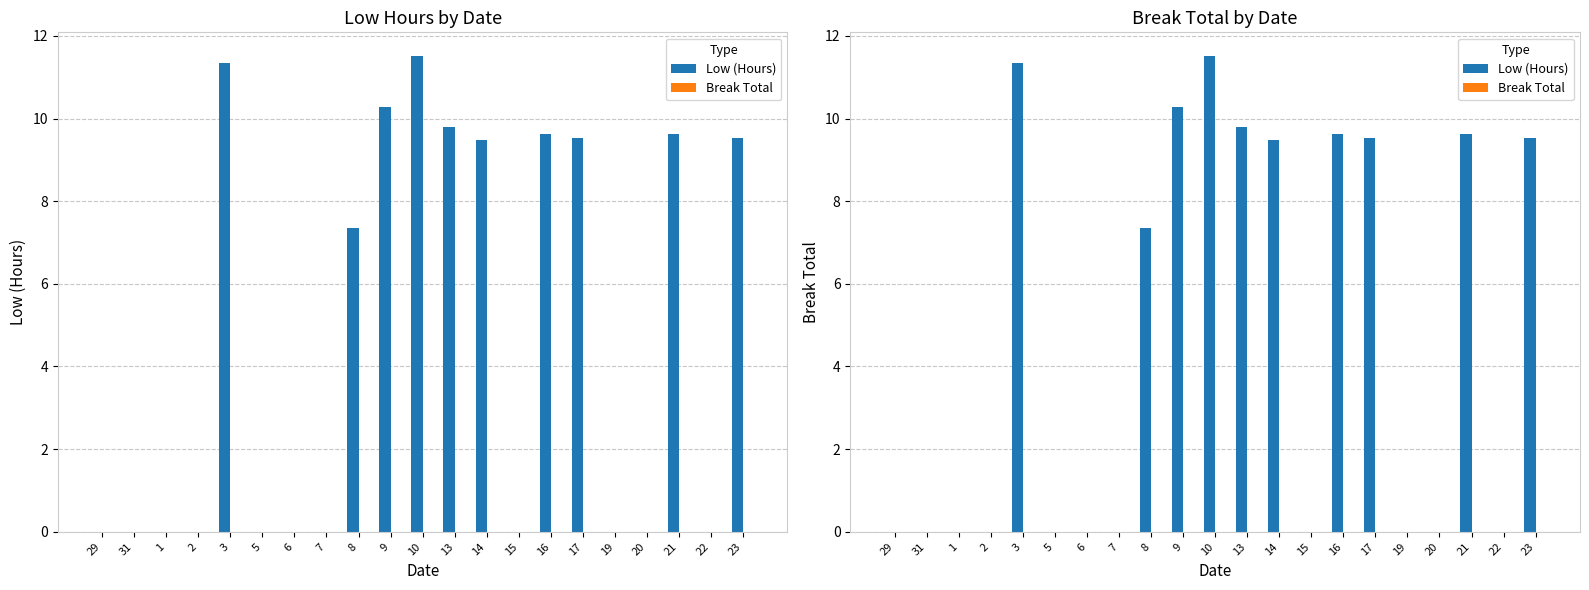

List the series in order of their overall mean, highest first.

Low (Hours), Break Total